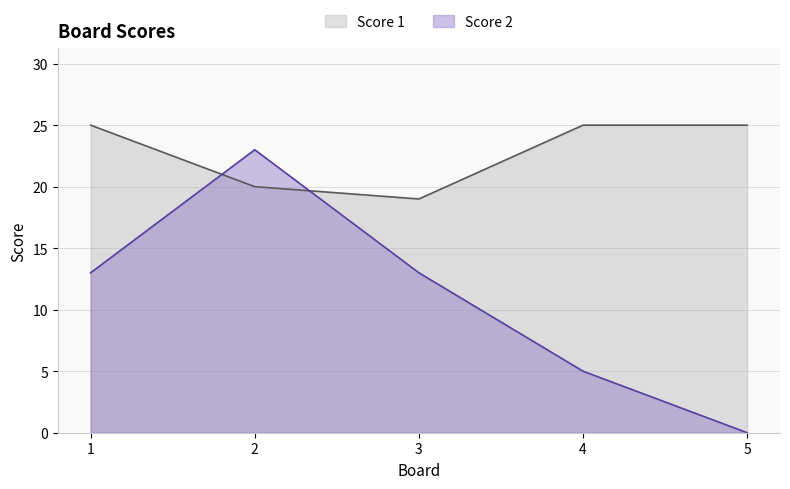

How many lines are shown in the chart?

2